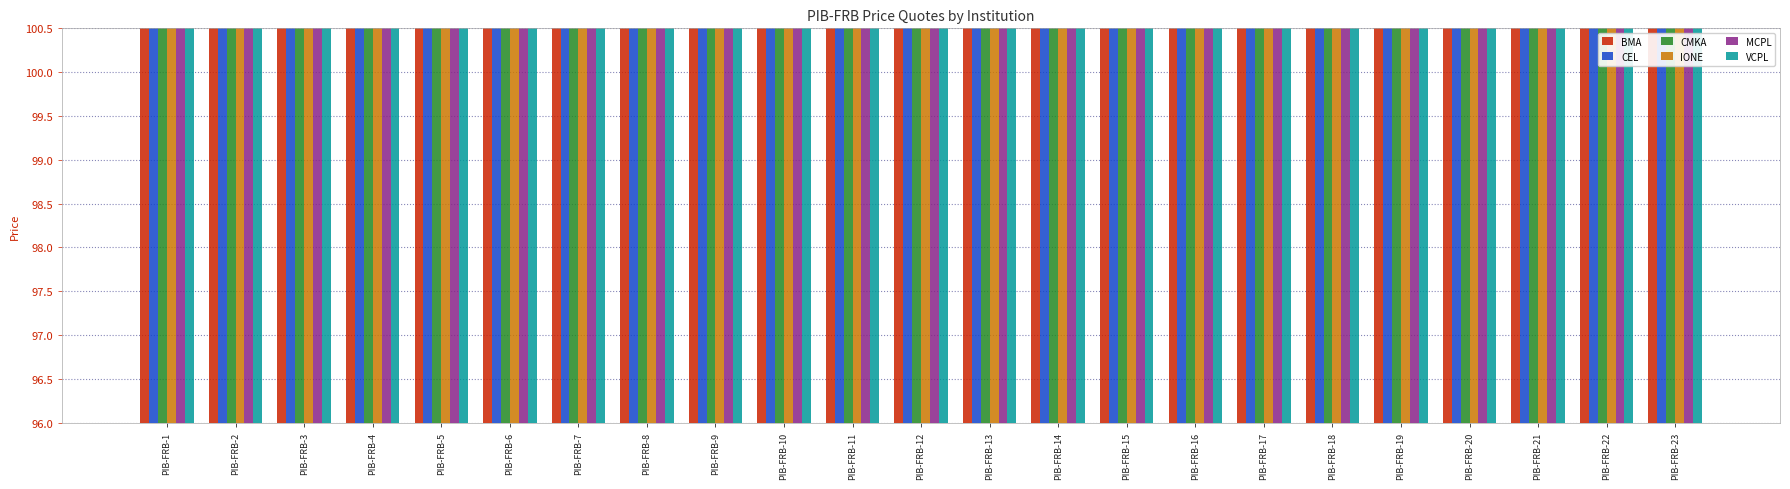

What is the maximum value shown in the chart?

100.2